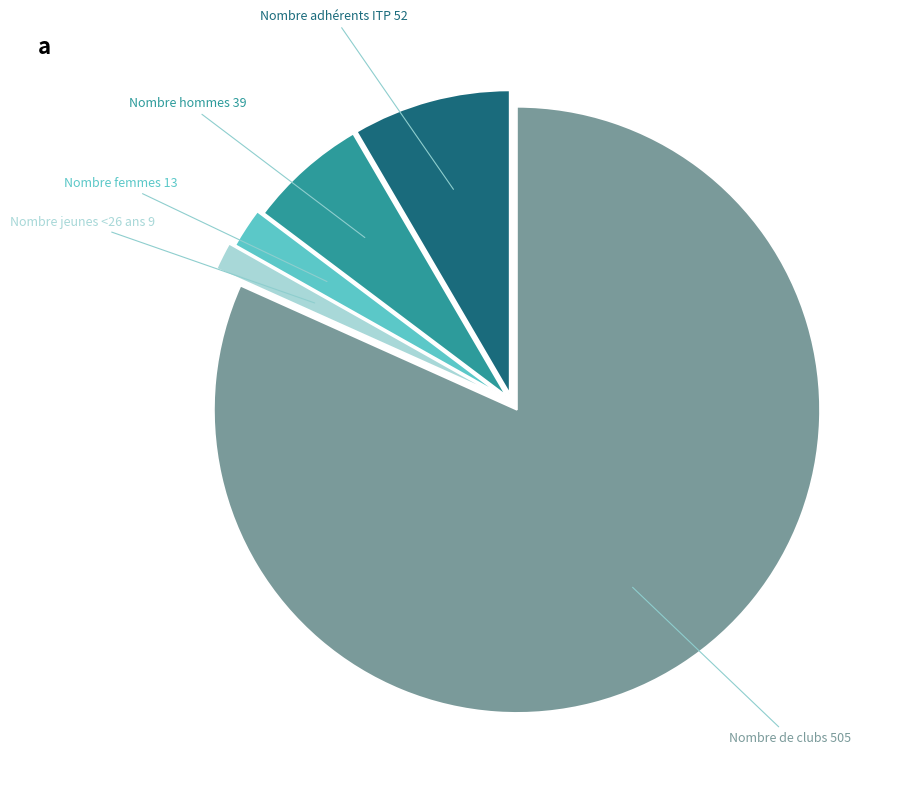

How many slices are in this pie chart?

5